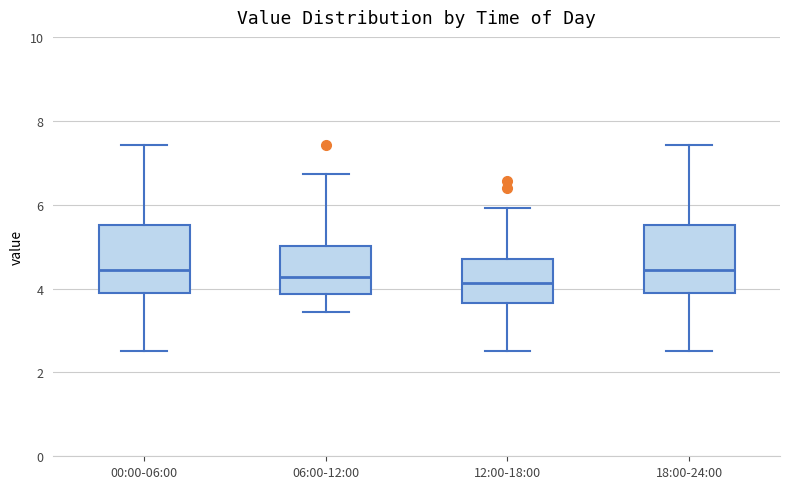

Reading left to right, transcribe this box plot: for each box, give where its median line is, the range the box spans, and where its two whiskers end, as read against the y-axis. The values are not printed on the chart, so give them approximately, as read against the axis.

00:00-06:00: median 4.4, box 4.0 to 5.6, whiskers 2.6 to 7.4
06:00-12:00: median 4.2, box 3.8 to 5.0, whiskers 3.4 to 6.8
12:00-18:00: median 4.2, box 3.6 to 4.8, whiskers 2.6 to 6.0
18:00-24:00: median 4.4, box 4.0 to 5.6, whiskers 2.6 to 7.4